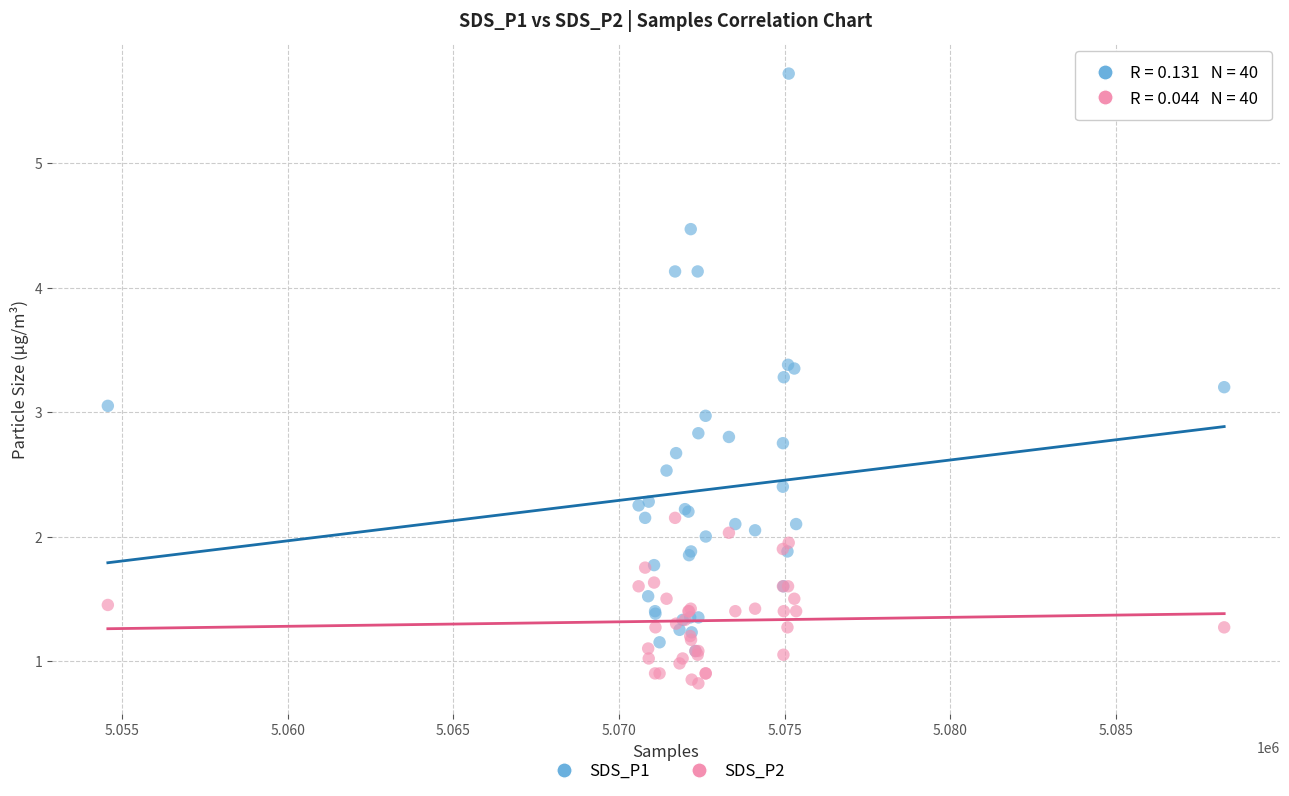

What are all the series names shown in the legend?

SDS_P1, SDS_P2